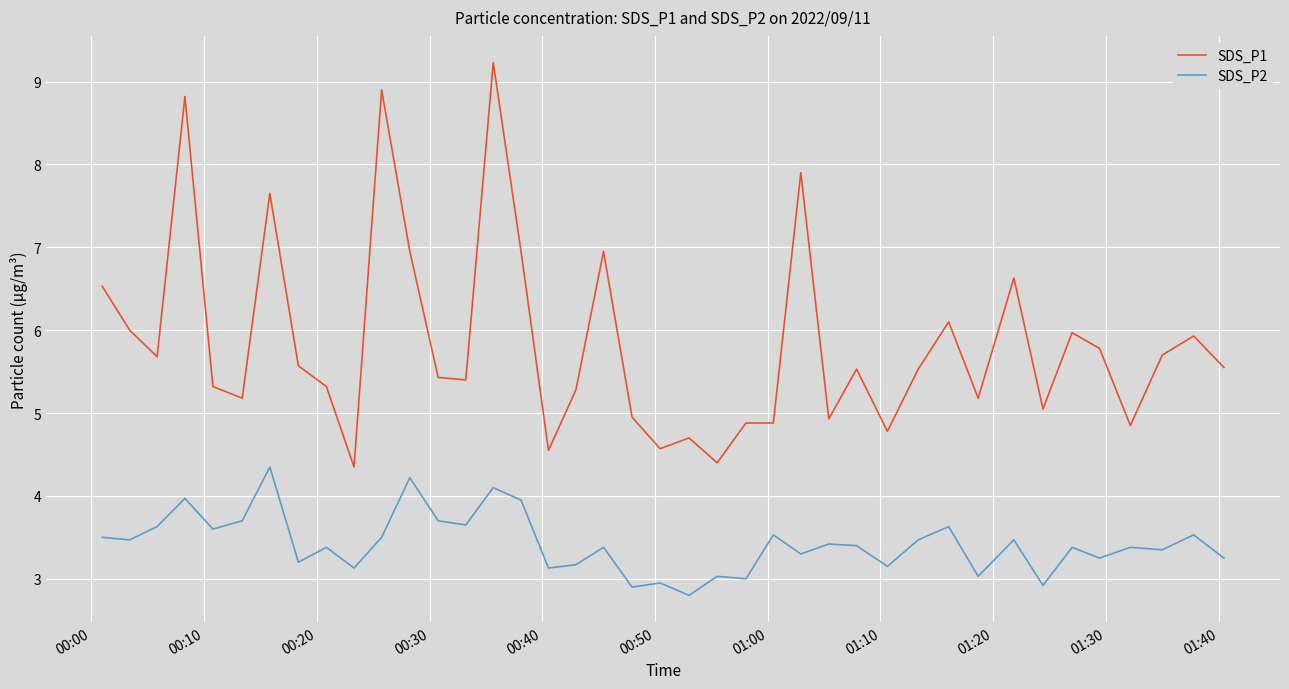

True or false: SDS_P1 and SDS_P2 intersect in this chart.

False